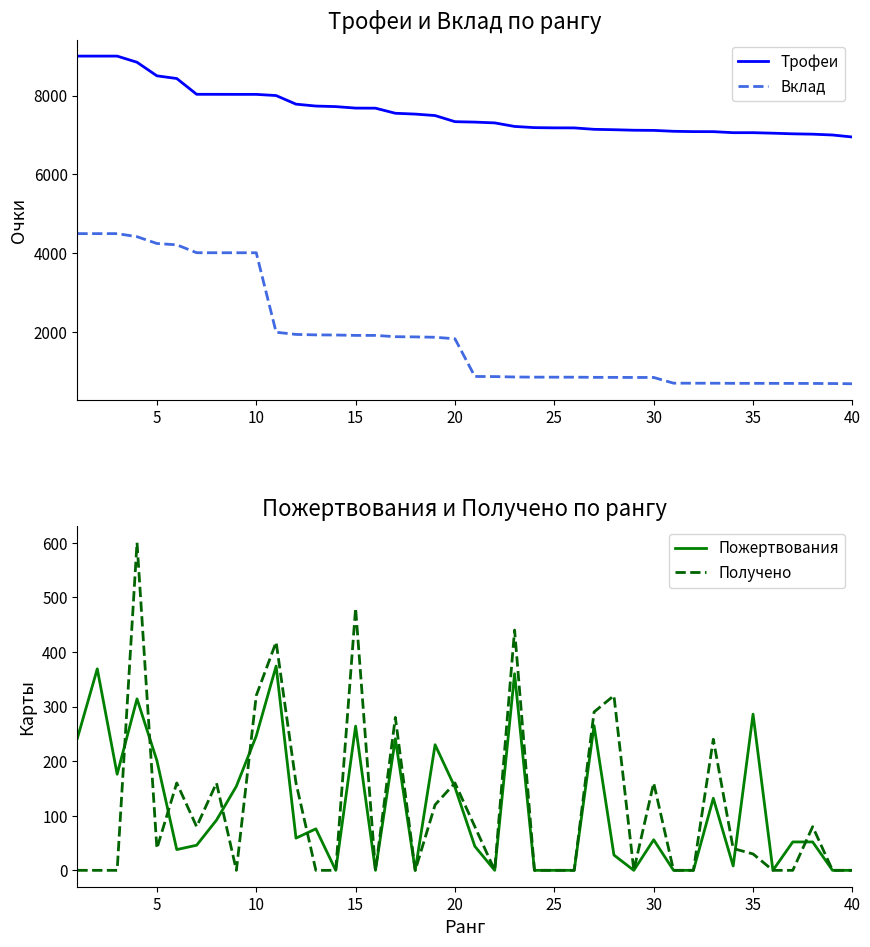

True or false: Вклад and Трофеи cross at least once.

False